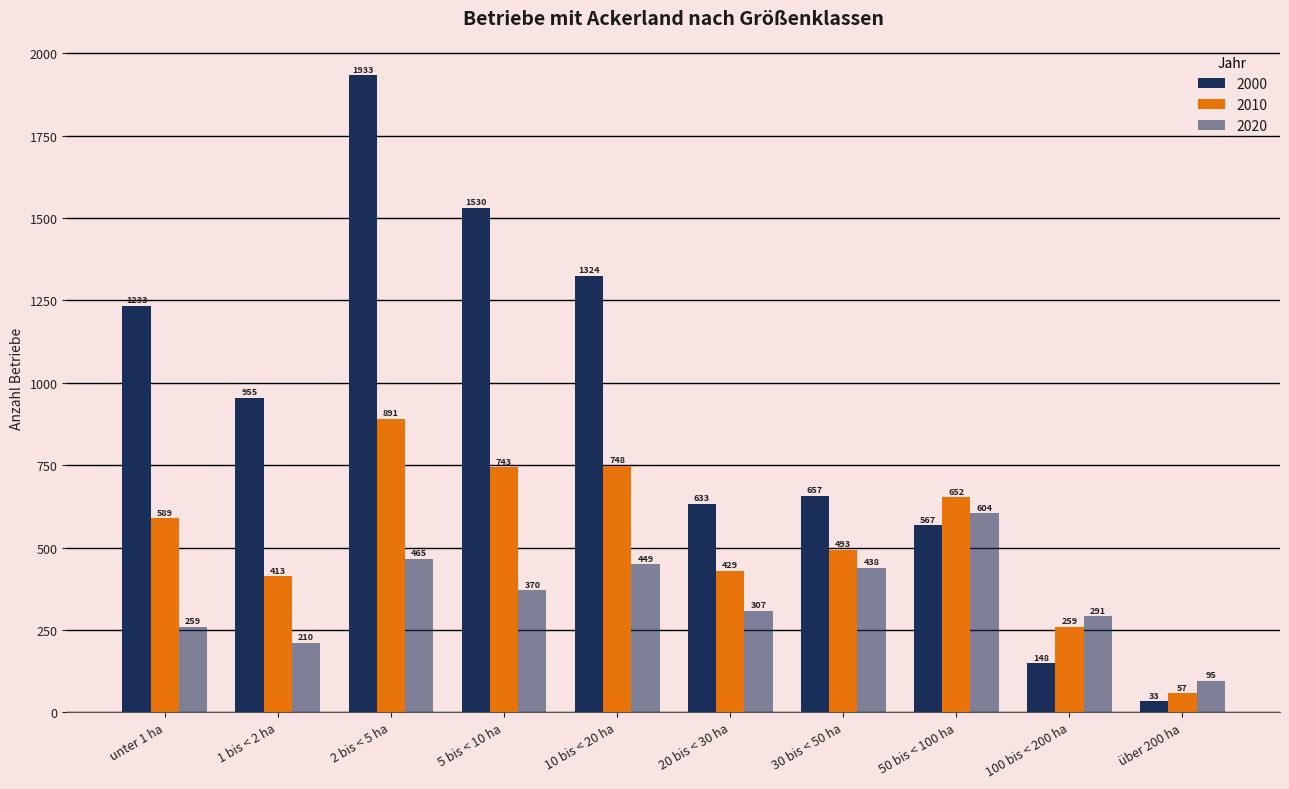

Rank the categories by 2010 value from lowest to highest.

über 200 ha, 100 bis < 200 ha, 1 bis < 2 ha, 20 bis < 30 ha, 30 bis < 50 ha, unter 1 ha, 50 bis < 100 ha, 5 bis < 10 ha, 10 bis < 20 ha, 2 bis < 5 ha